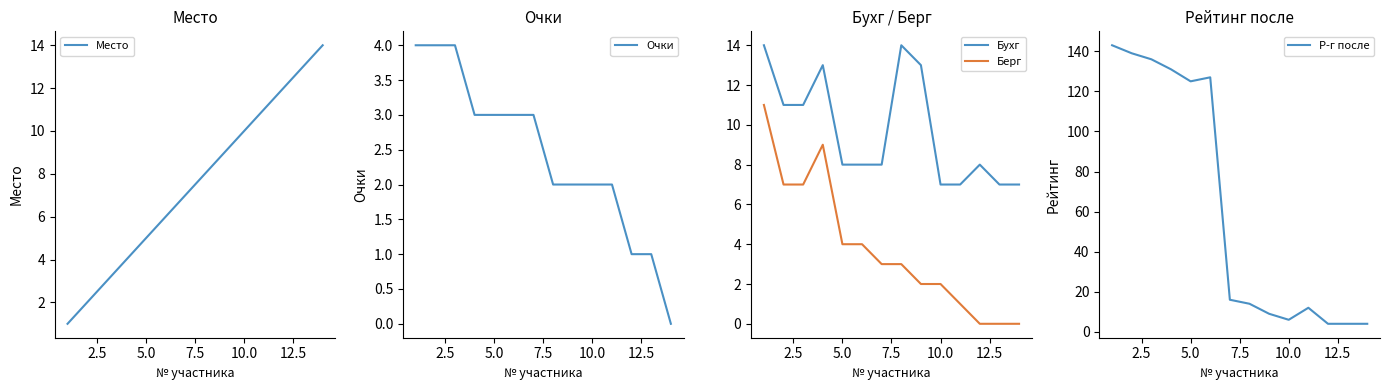

How many series are shown in this chart?

5